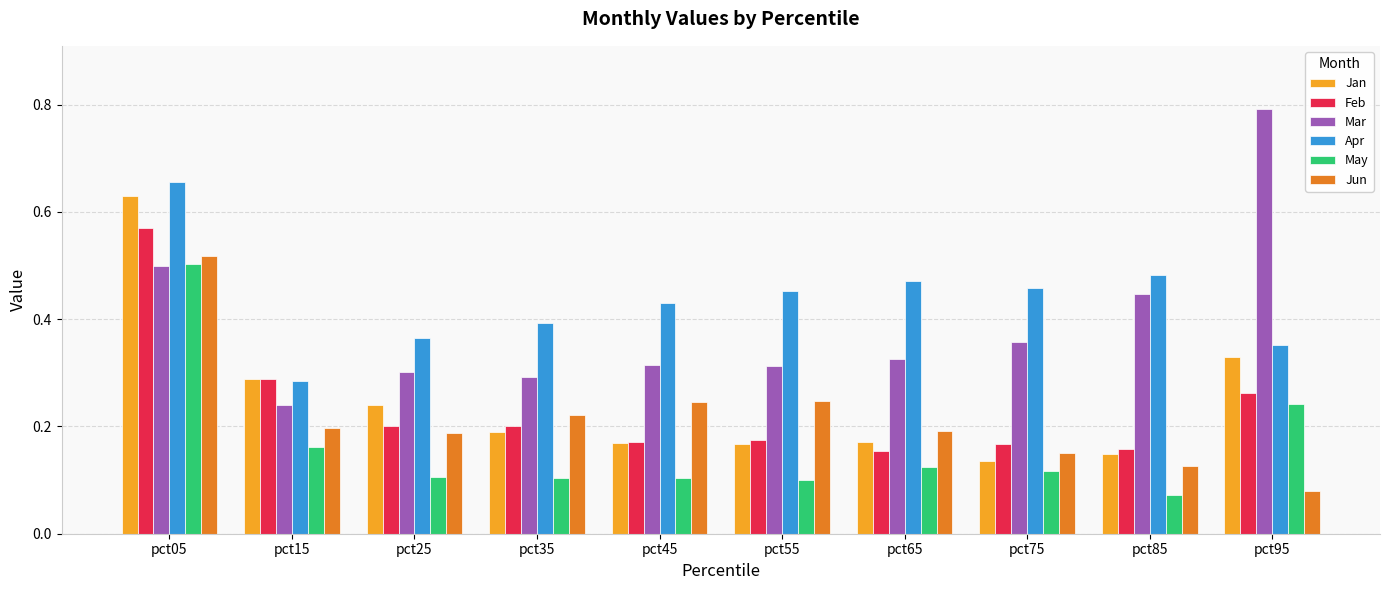

What are all the series names shown in the legend?

Jan, Feb, Mar, Apr, May, Jun